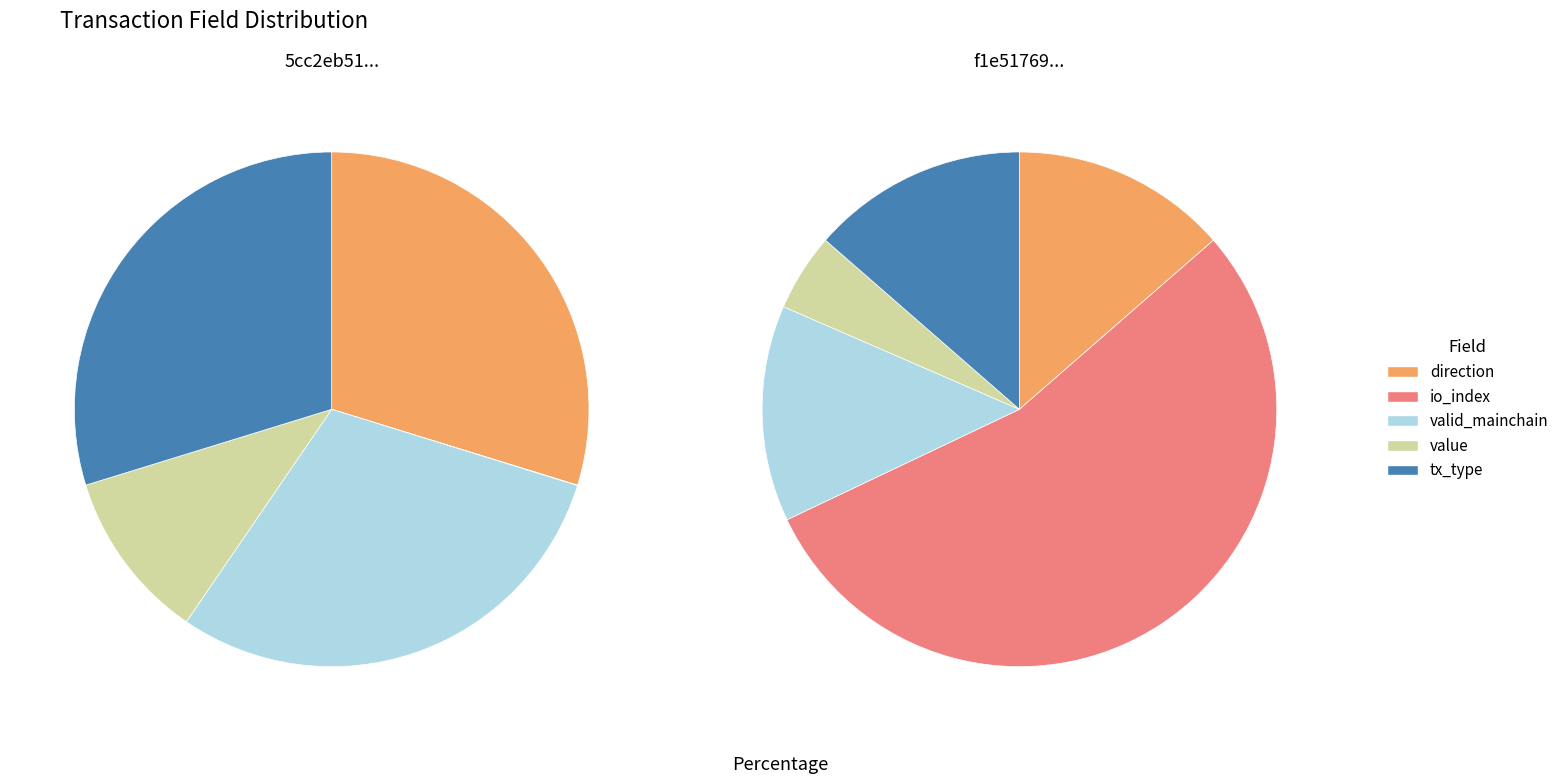

Is there a majority slice in this chart?

No